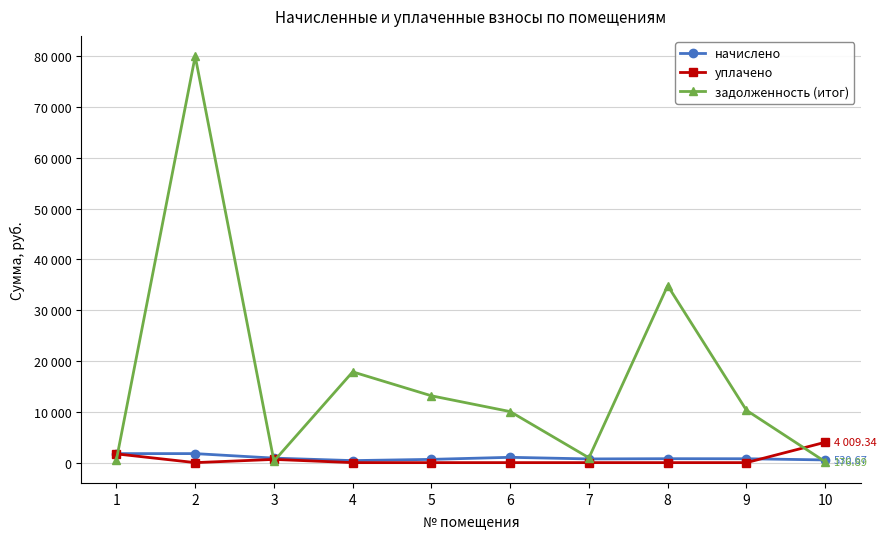

Does the chart have visible grid lines?

Yes